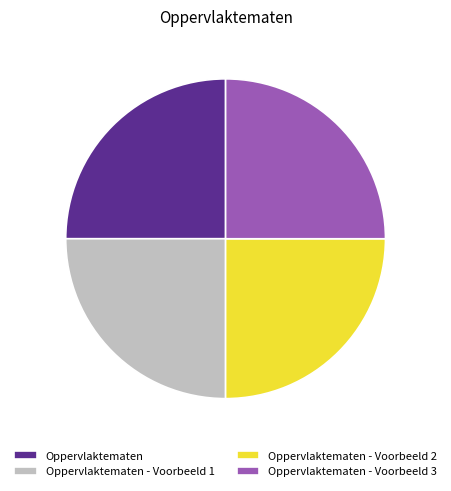

Is there any slice that represents more than half of the pie?

No